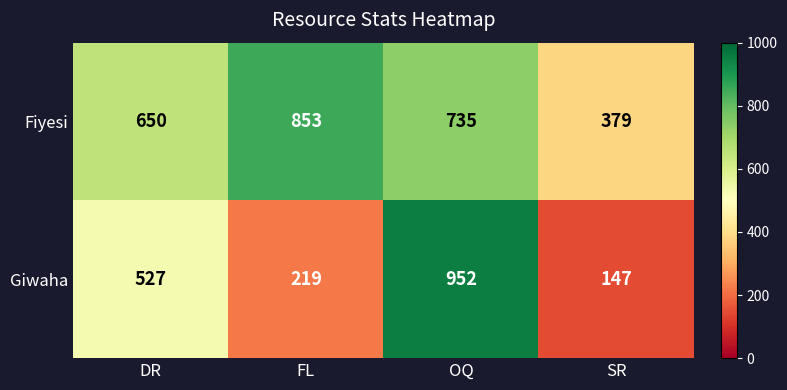

How many values in the Fiyesi series are below 735?

2